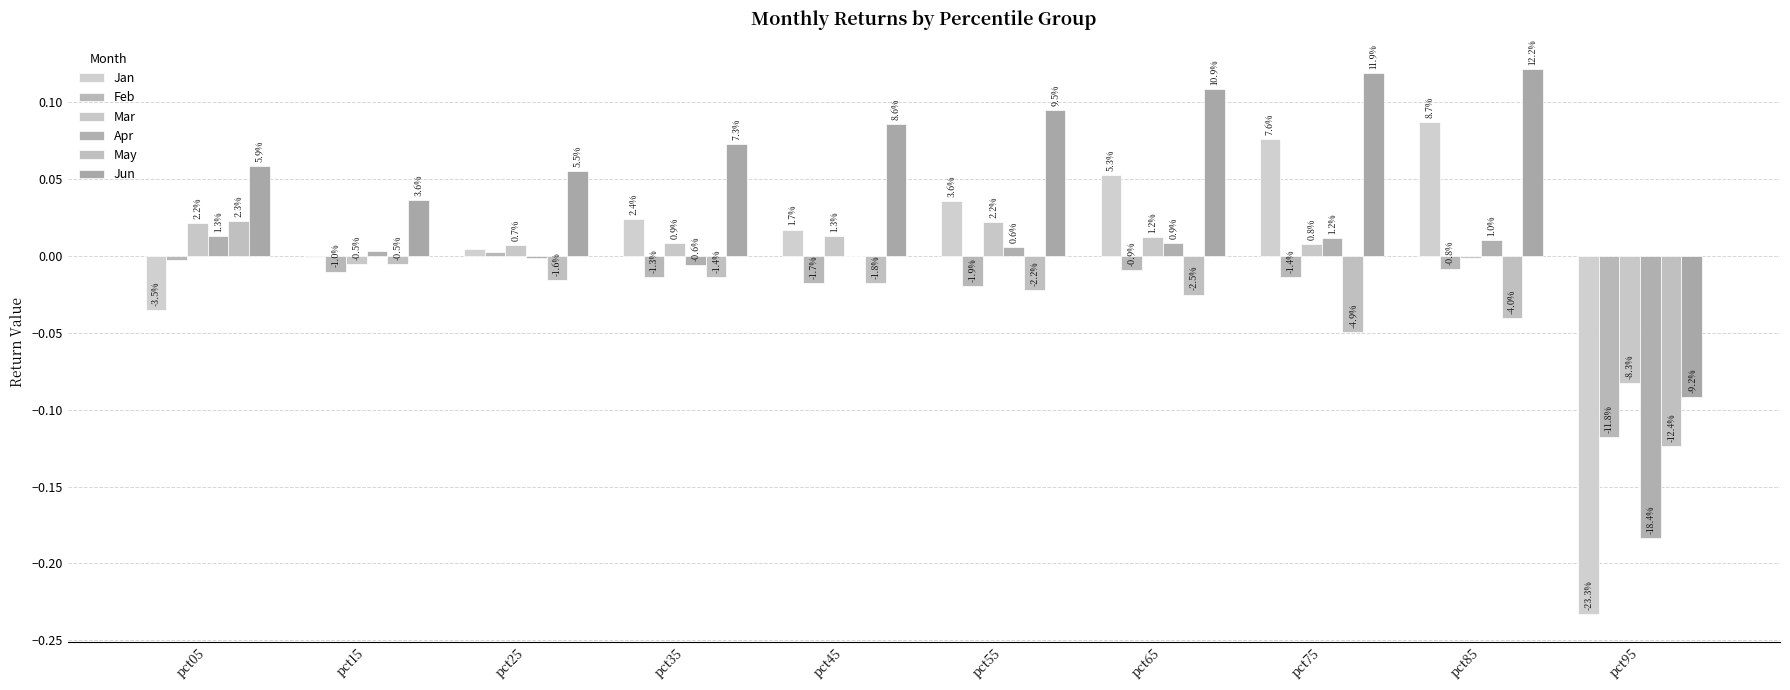

Which series has the widest spread of values?

Jan